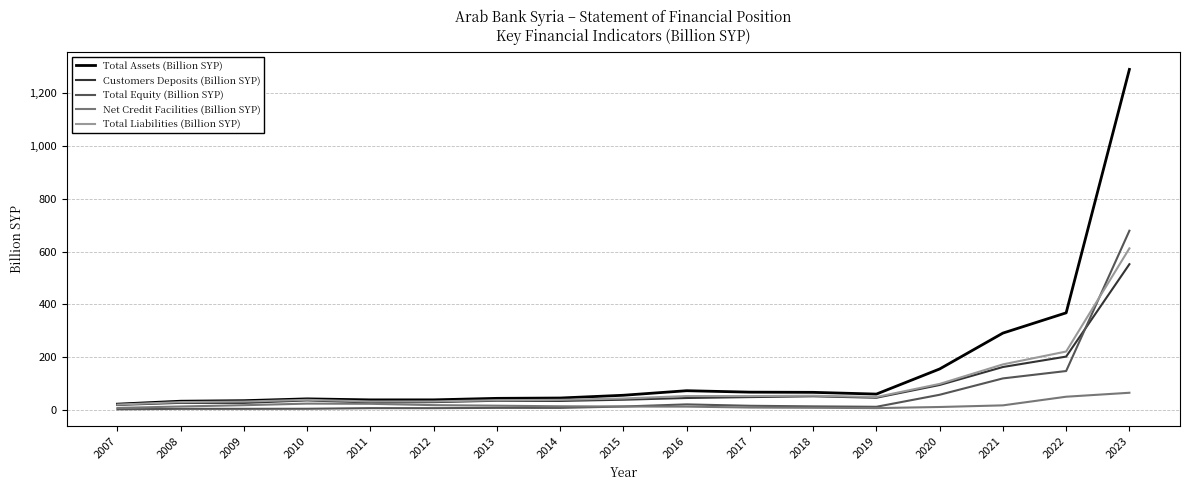

The Net Credit Facilities (Billion SYP) series shows 23.1 at 2010. True or false?

True